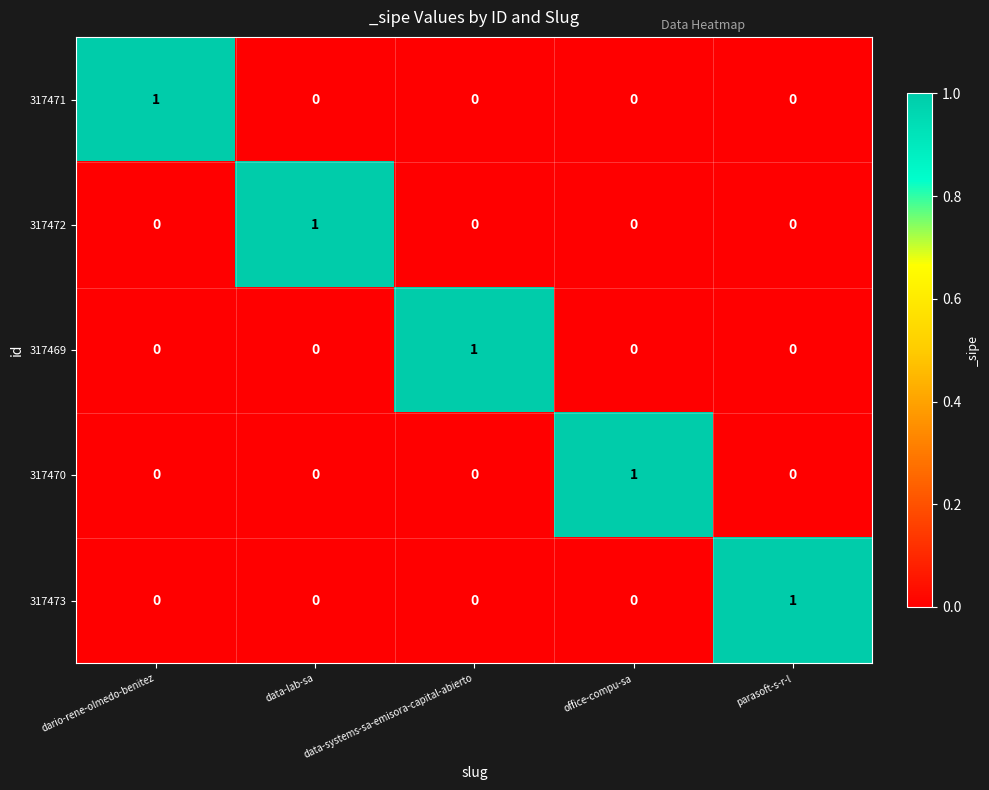

True or false: 317471 has a value of 0 at office-compu-sa.

True